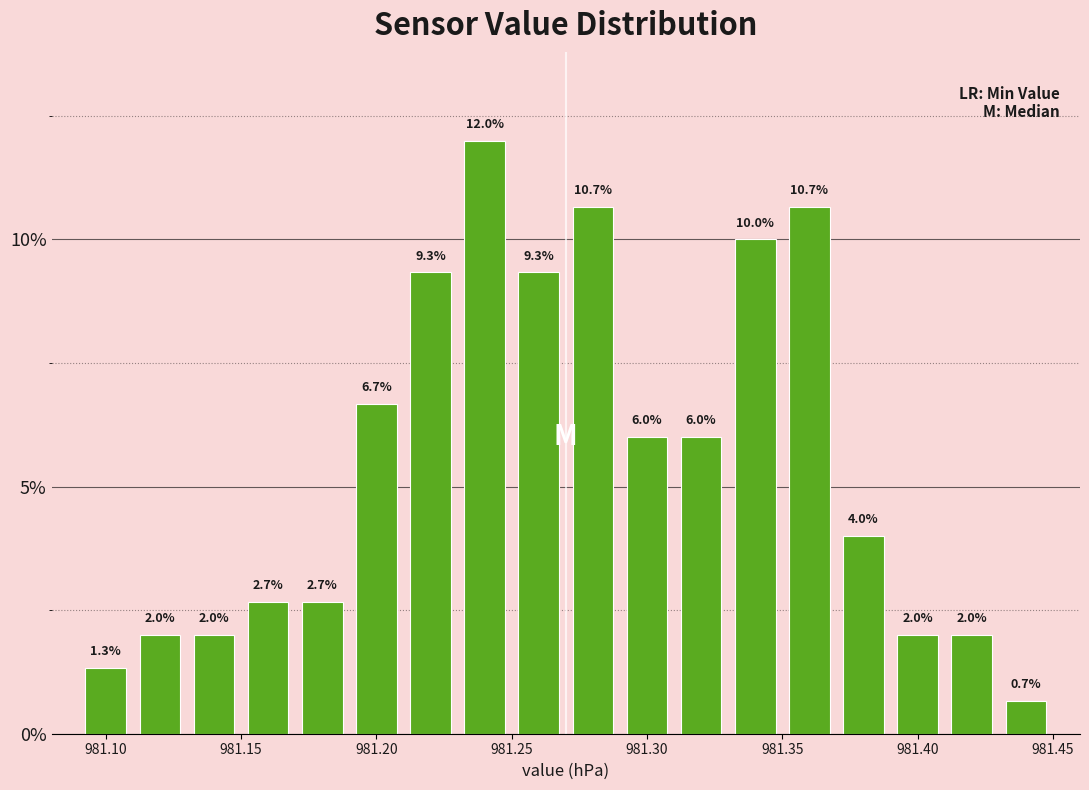

Which range on the x-axis has the tallest bar?

981.23 to 981.25